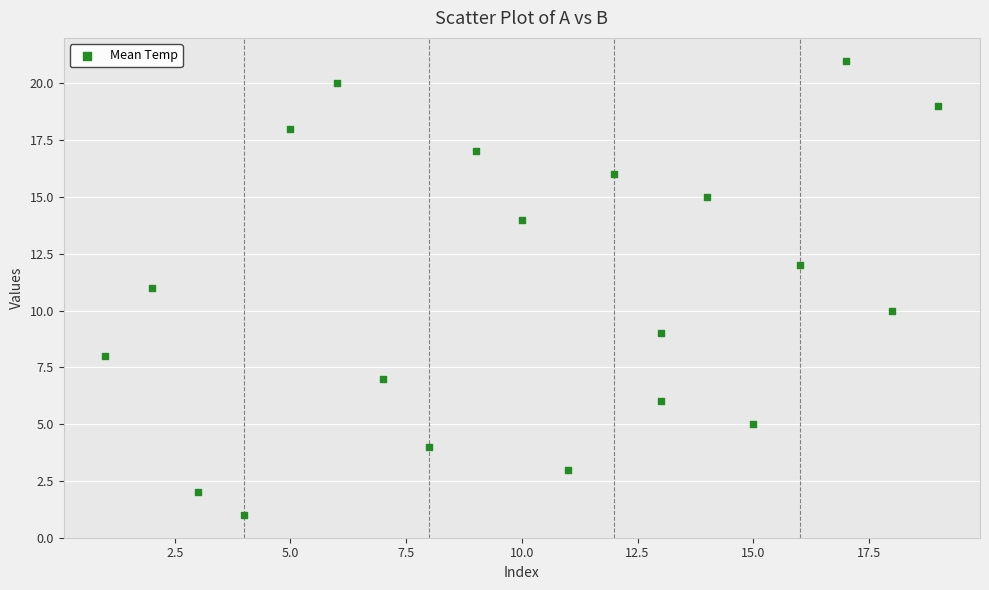

What is the range of X values (max minus min)?

18